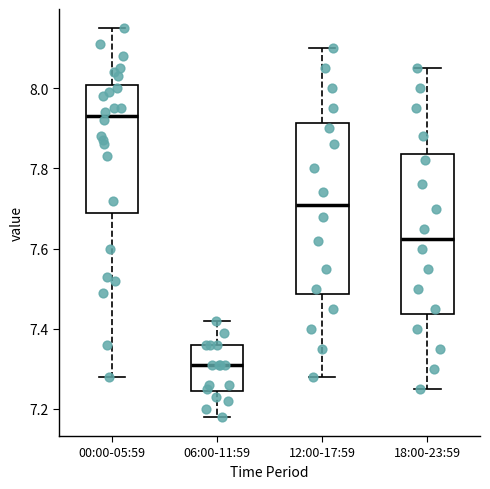

Comparing the boxes themselves (not the whiskers), which one is the tallest?

12:00-17:59